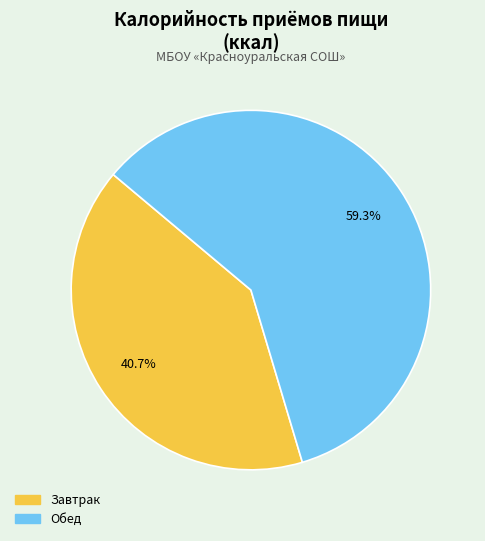

Is Обед the majority of the pie?

Yes